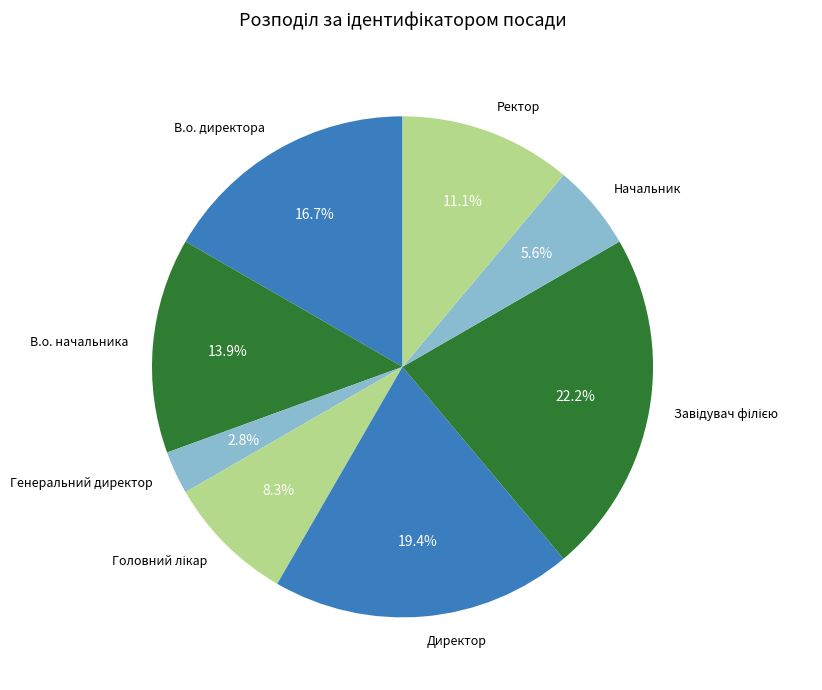

To the nearest percent, what is the difference between the В.о. начальника and Ректор slice percentages?

3%